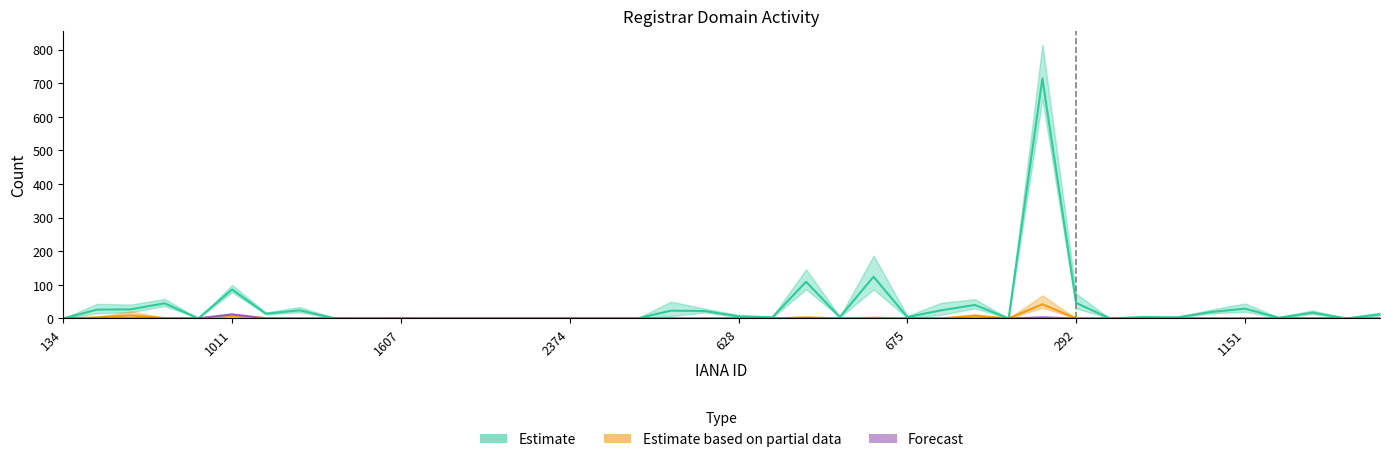

How many categories are shown in the chart?

40